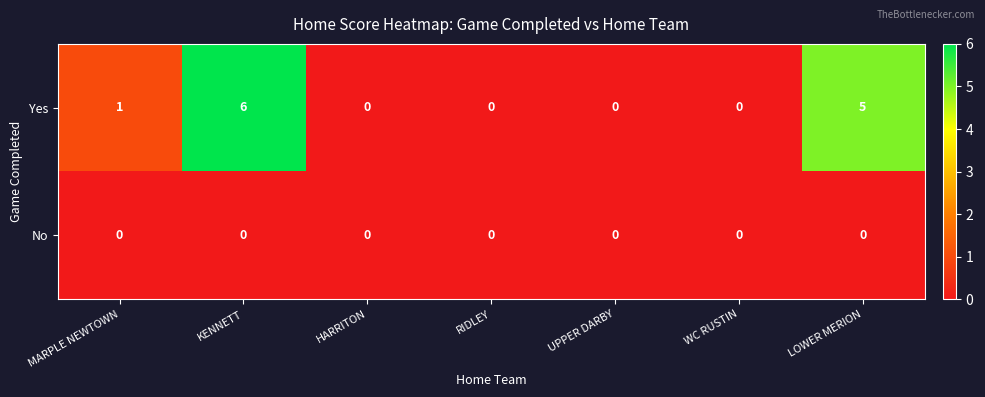

Reading right to left, what are all the values shown in this chart?

Yes: LOWER MERION=5	WC RUSTIN=0	UPPER DARBY=0	RIDLEY=0	HARRITON=0	KENNETT=6	MARPLE NEWTOWN=1
No: LOWER MERION=0	WC RUSTIN=0	UPPER DARBY=0	RIDLEY=0	HARRITON=0	KENNETT=0	MARPLE NEWTOWN=0